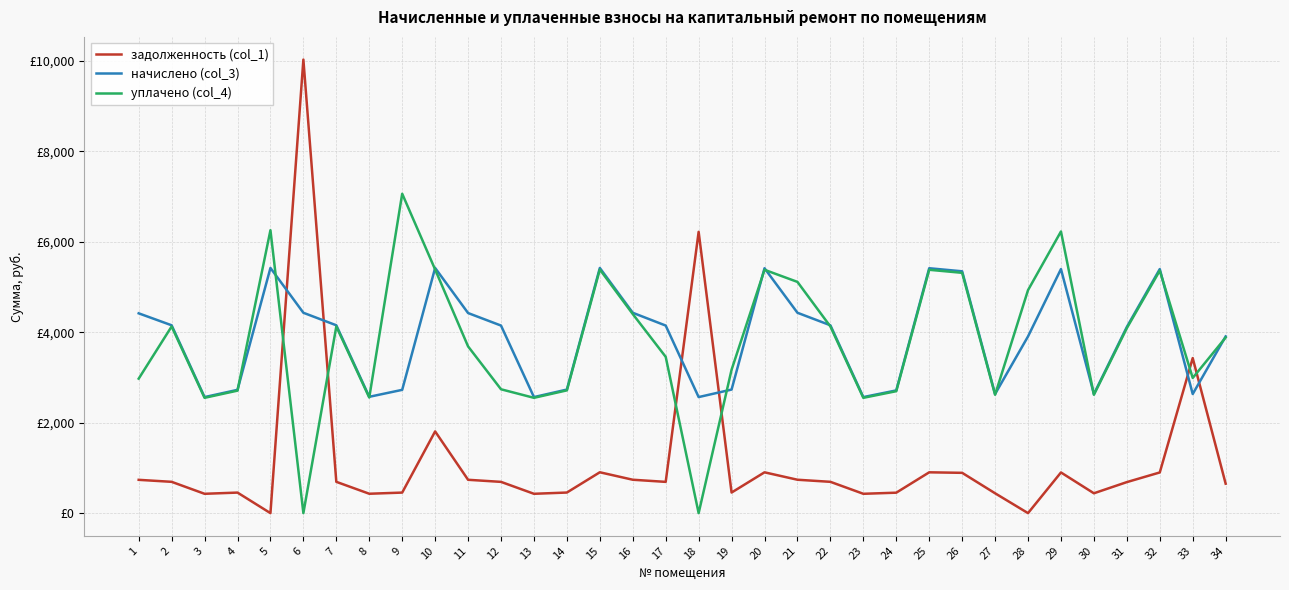

The value of уплачено (col_4) at 3 is 672.0. True or false?

False